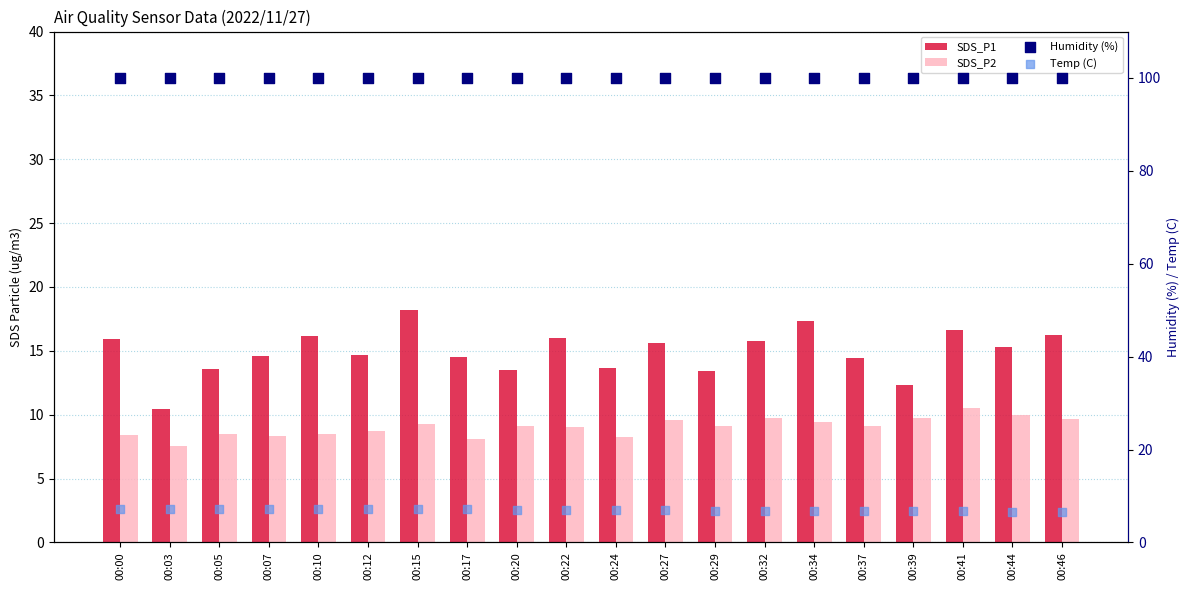

What is the total value across all series at 00:12?

130.5